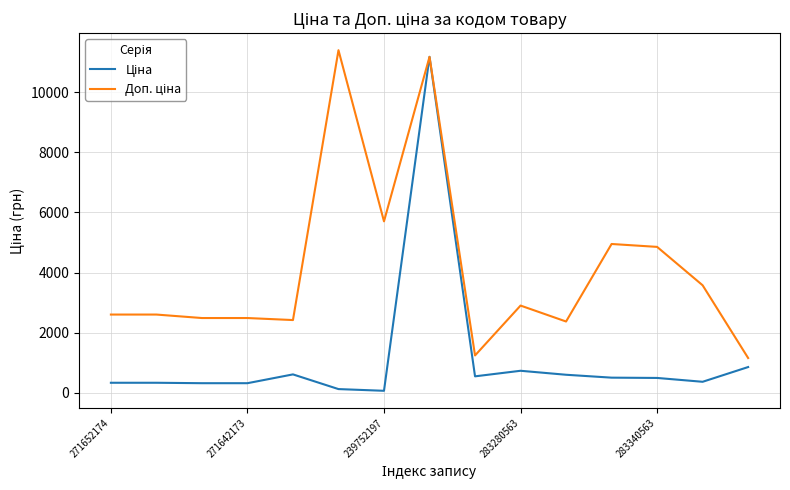

How many lines are shown in the chart?

2